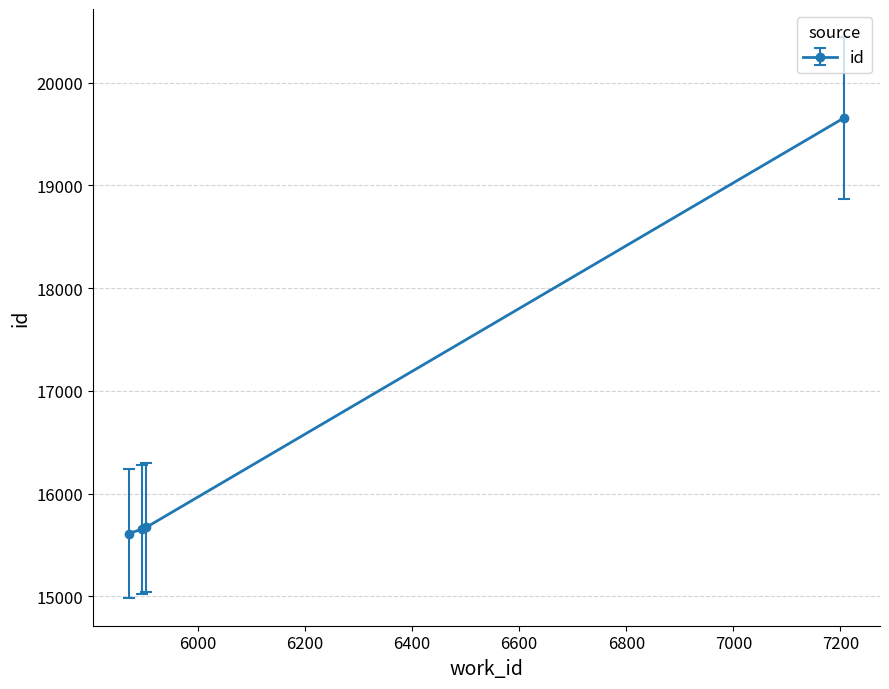

What is the sum of all values?

66593